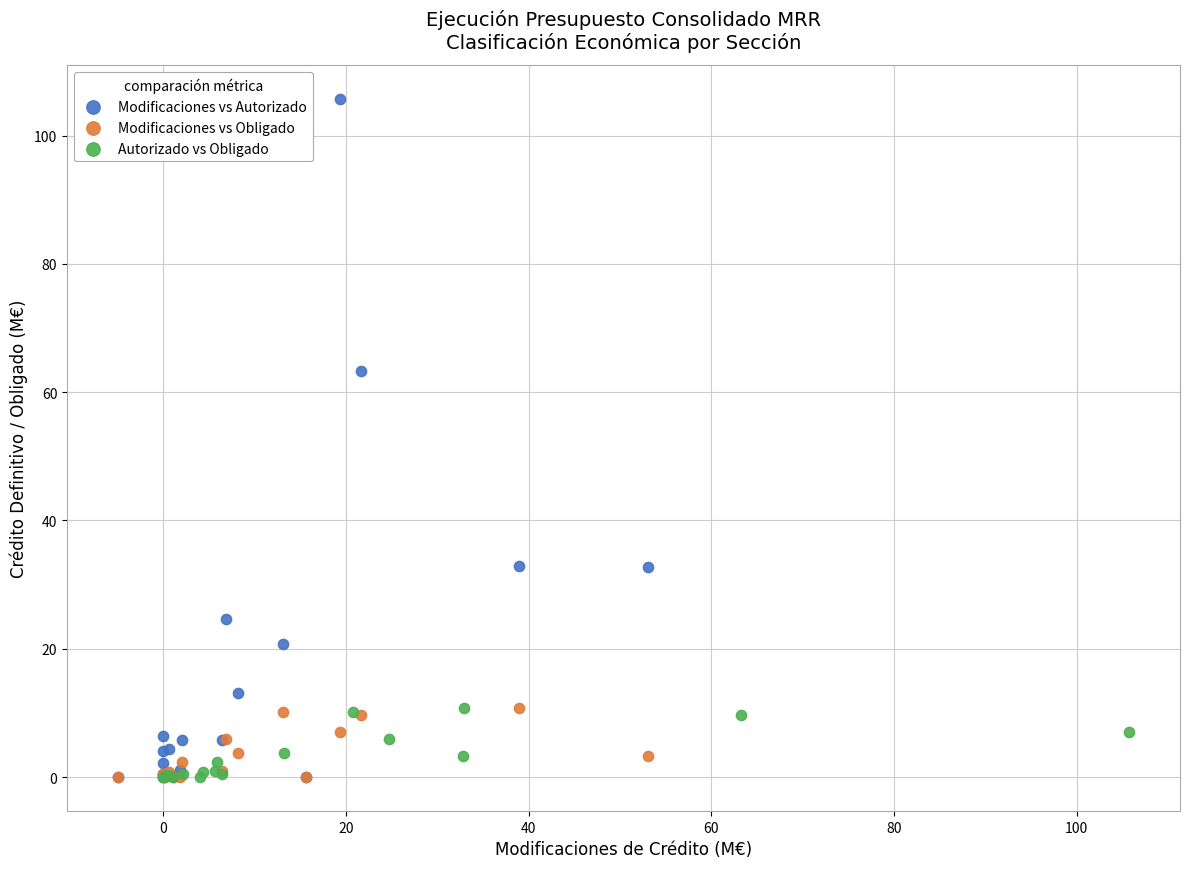

Which series contains the highest Y value?

Modificaciones vs Autorizado